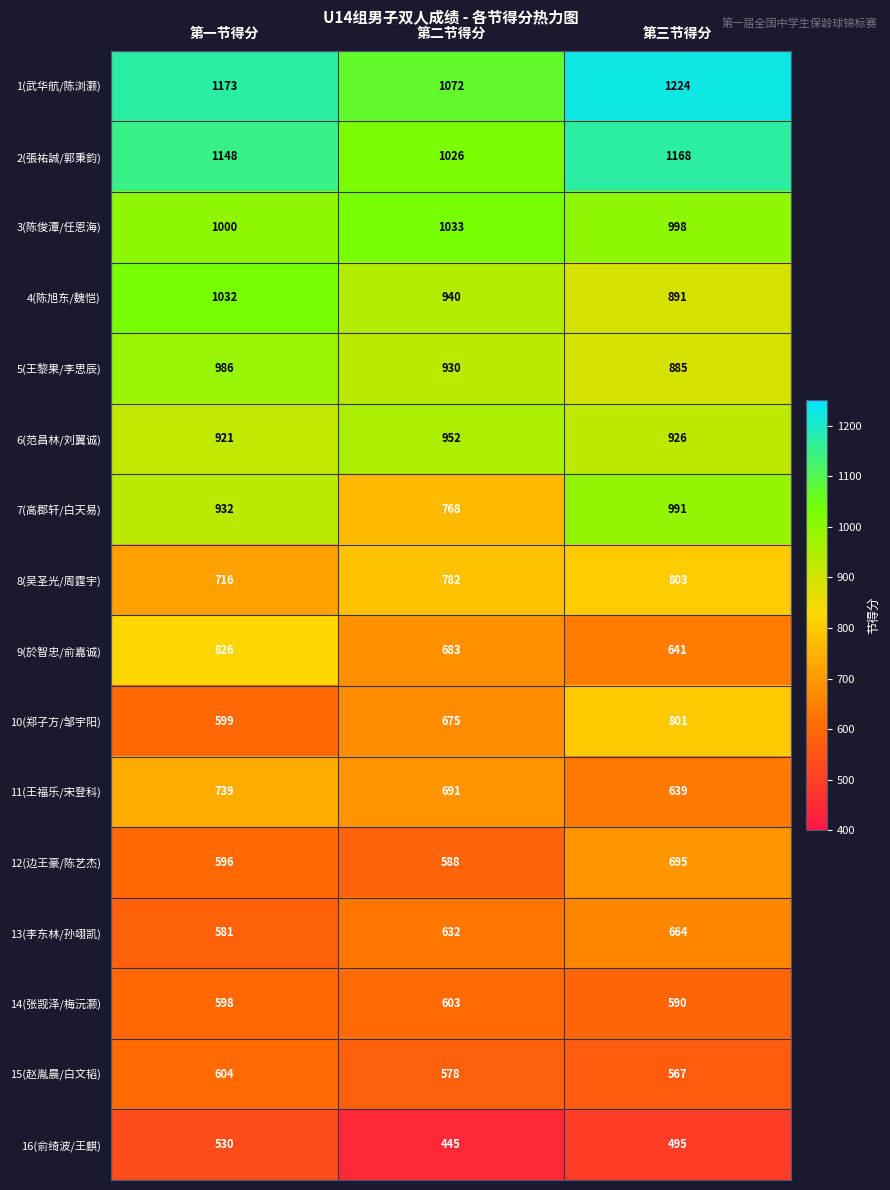

Is it true that 1(武华航/陈浏灏) equals 1752 at 第一节得分?

False